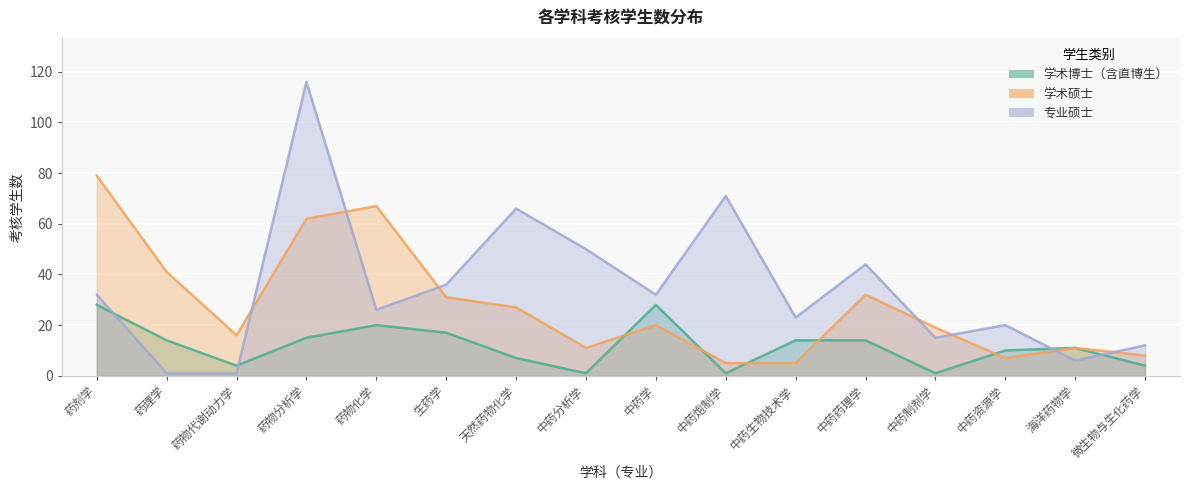

Reading left to right, transcribe all the data shown in this chart.

学术博士（含直博生）: 28	14	4	15	20	17	7	1	28	1	14	14	1	10	11	4
学术硕士: 79	41	16	62	67	31	27	11	20	5	5	32	19	7	11	8
专业硕士: 32	1	1	116	26	36	66	50	32	71	23	44	15	20	6	12